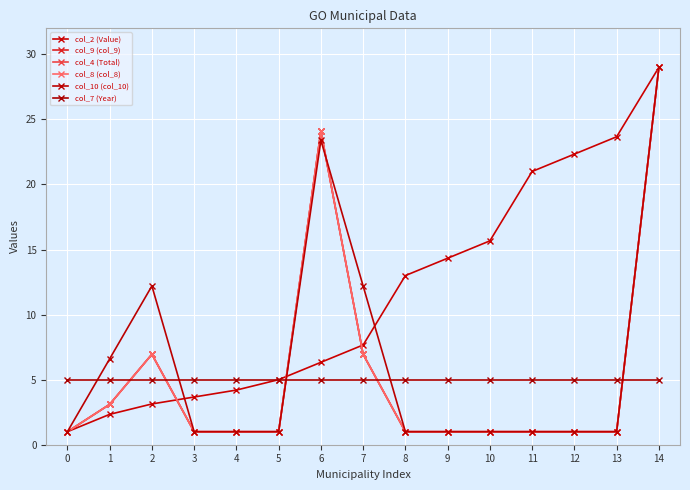

Is the value of col_8 (col_8) at 13 greater than the value of col_9 (col_9) at 6?

No